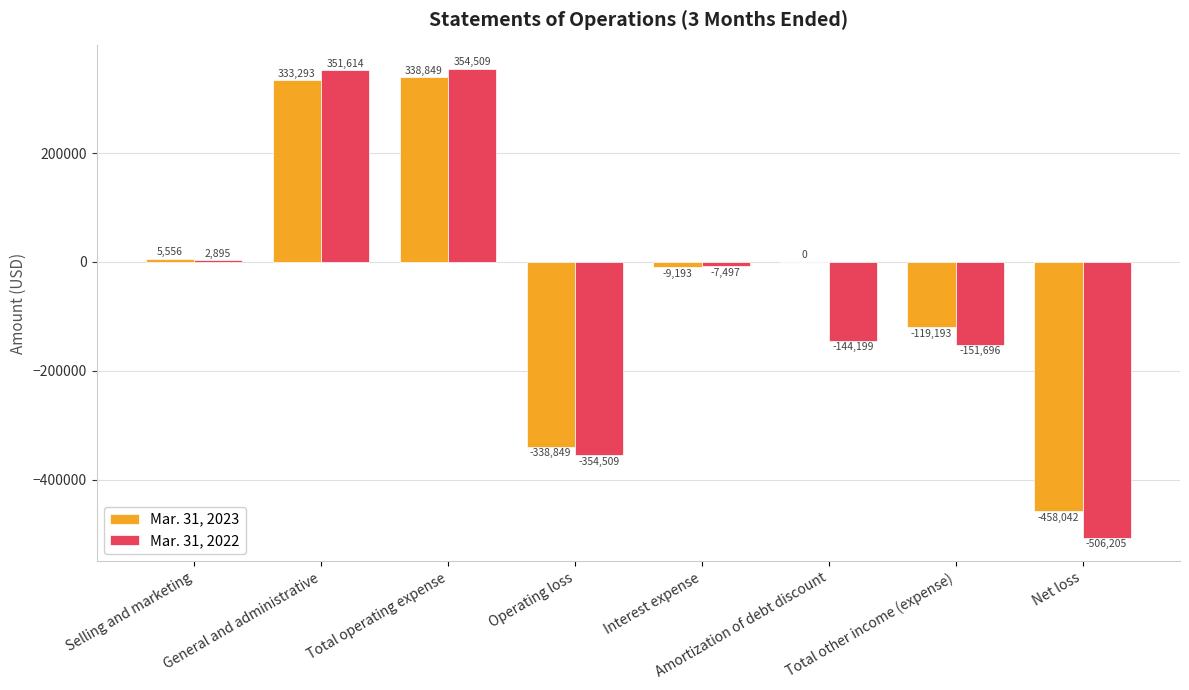

Reading left to right, transcribe all the data shown in this chart.

Mar. 31, 2023: 5556	333293	338849	-338849	-9193	0	-119193	-458042
Mar. 31, 2022: 2895	351614	354509	-354509	-7497	-144199	-151696	-506205